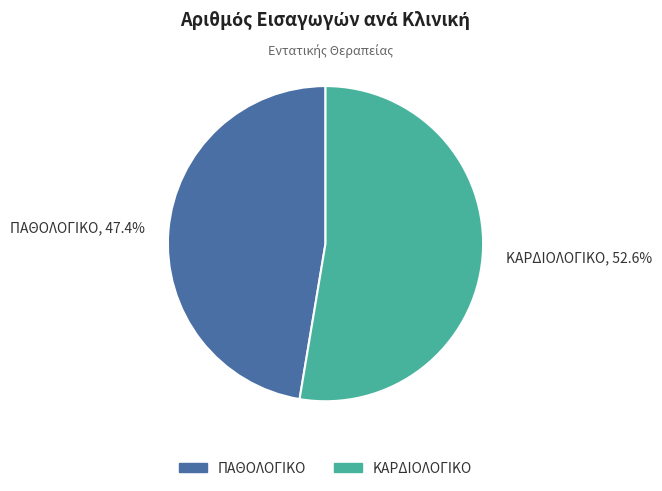

True or false: ΠΑΘΟΛΟΓΙΚΟ accounts for 47% of the total.

True